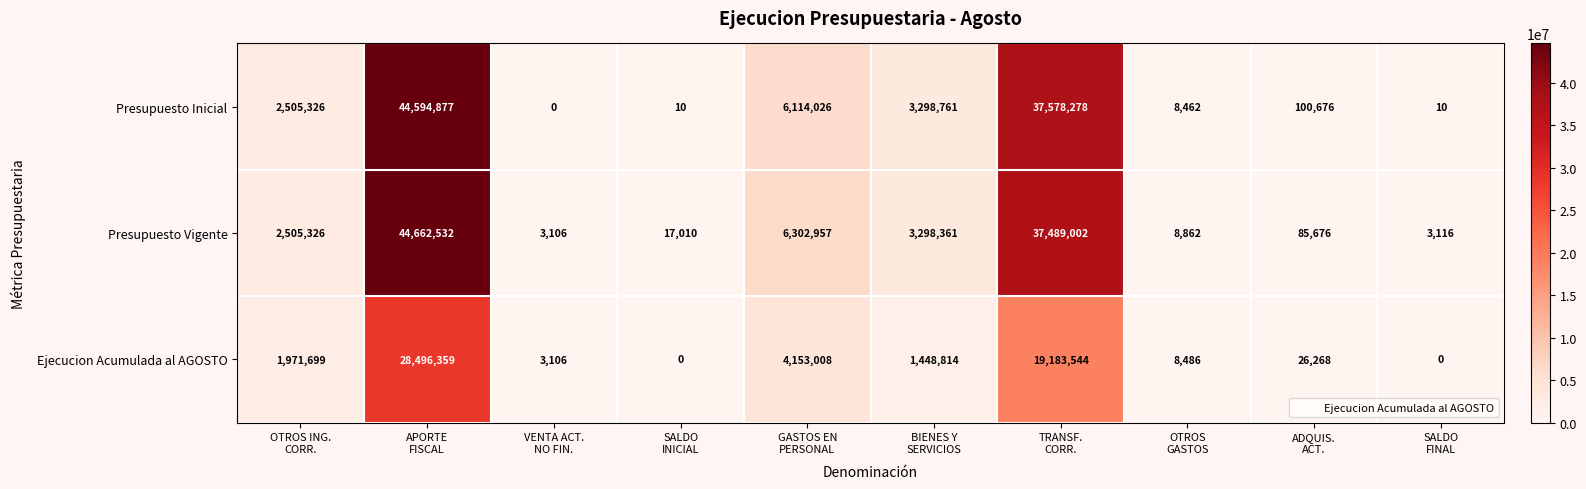

What is the difference between the maximum and second lowest values in the Presupuesto Vigente series?

44659416